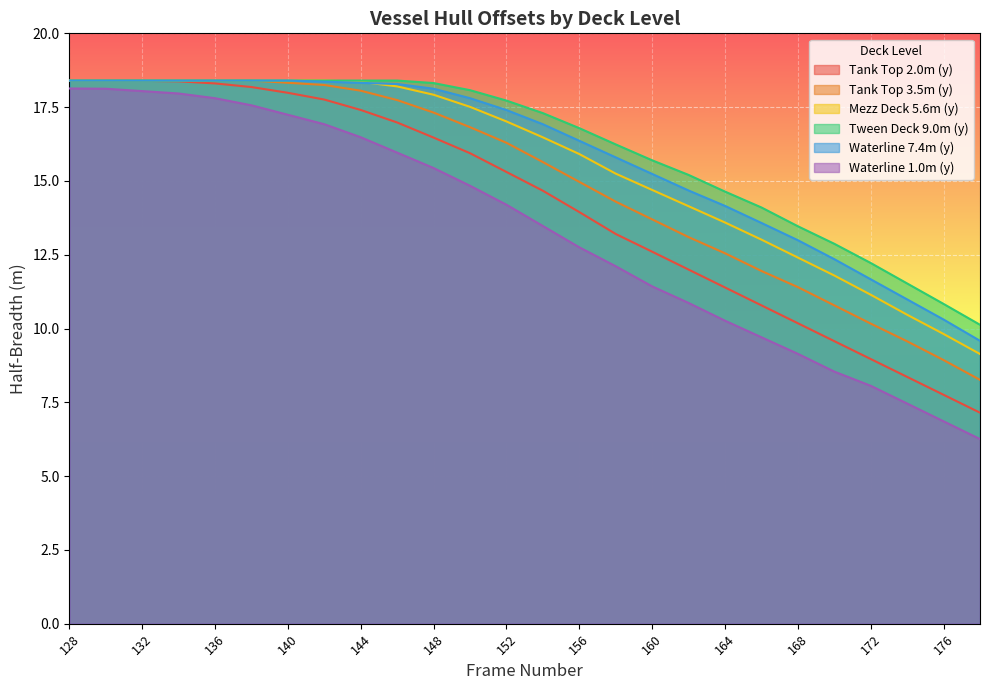

How many series are shown in this chart?

6